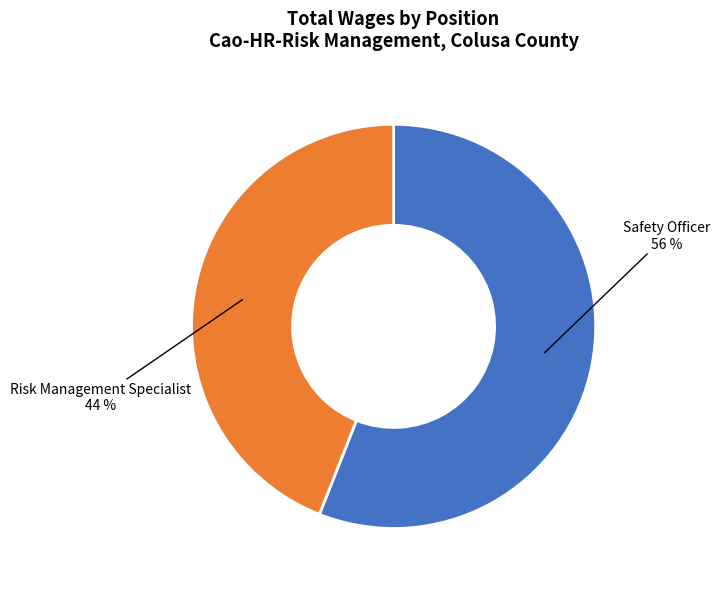

Is there a majority slice in this chart?

Yes